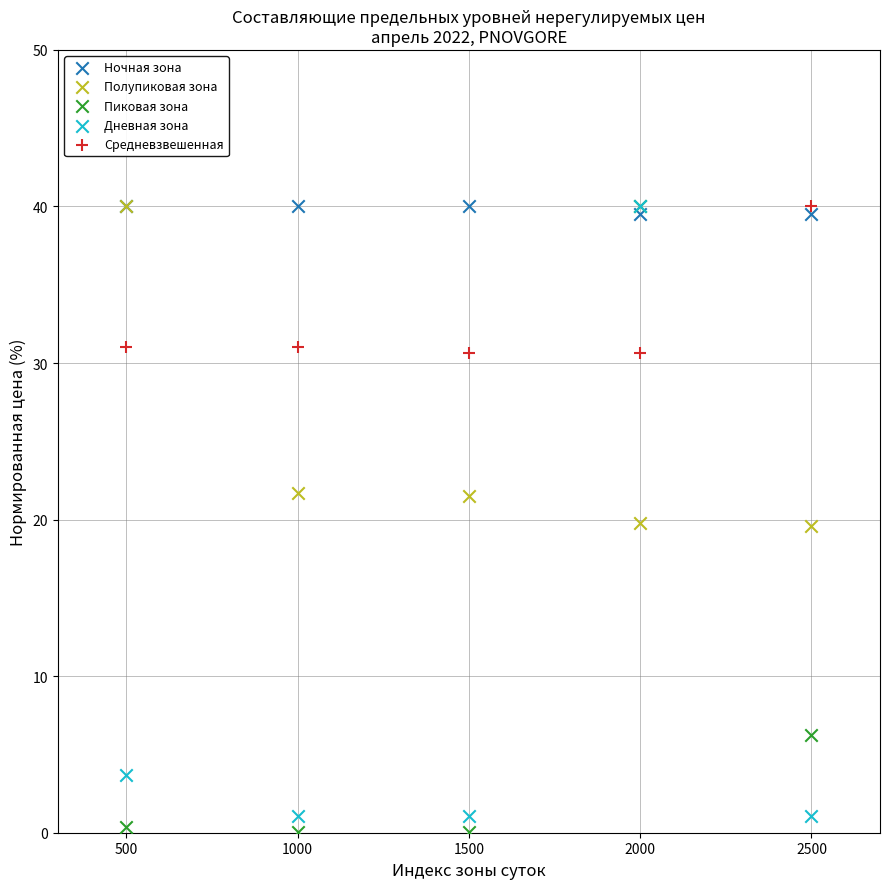

Which series reaches the minimum Y coordinate?

Пиковая зона